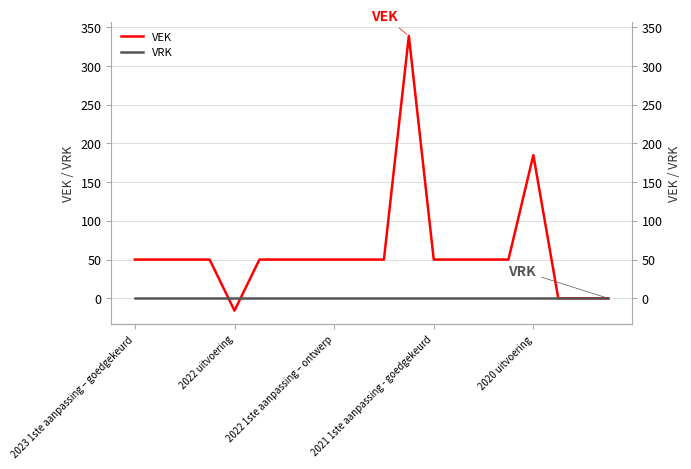

What is the sum of all VEK values?

1208